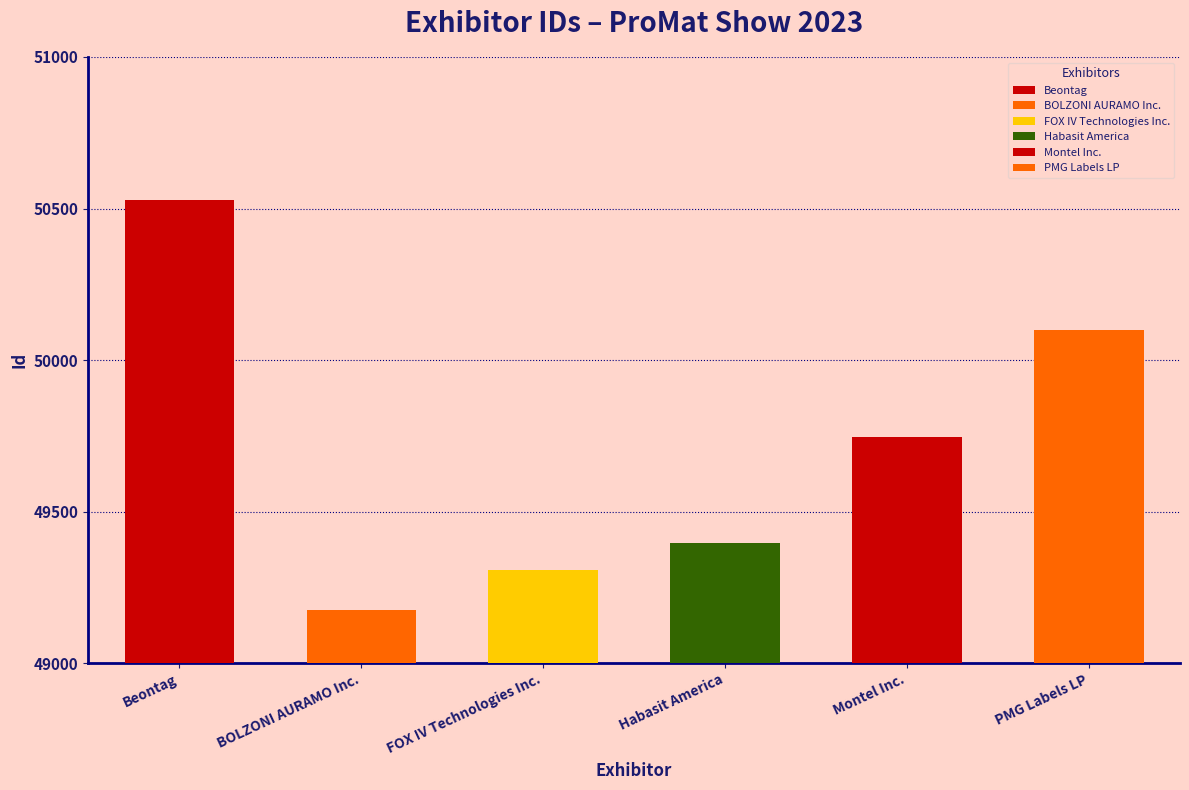

Between Beontag and FOX IV Technologies Inc., which is larger?

Beontag